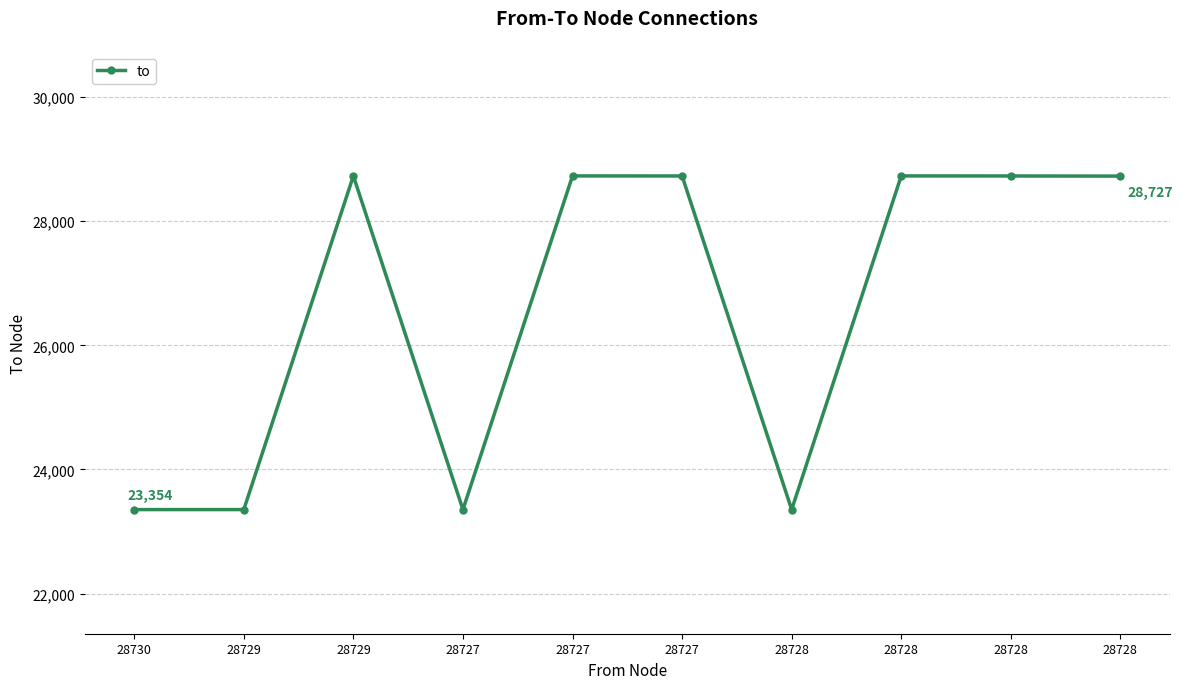

Where does the data first go above 28729?

28729